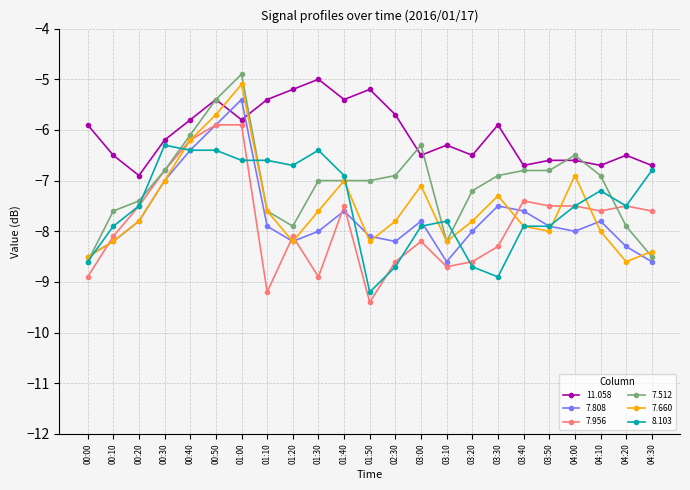

After their last crossing, which series has the higher values: 7.512 or 8.103?

8.103